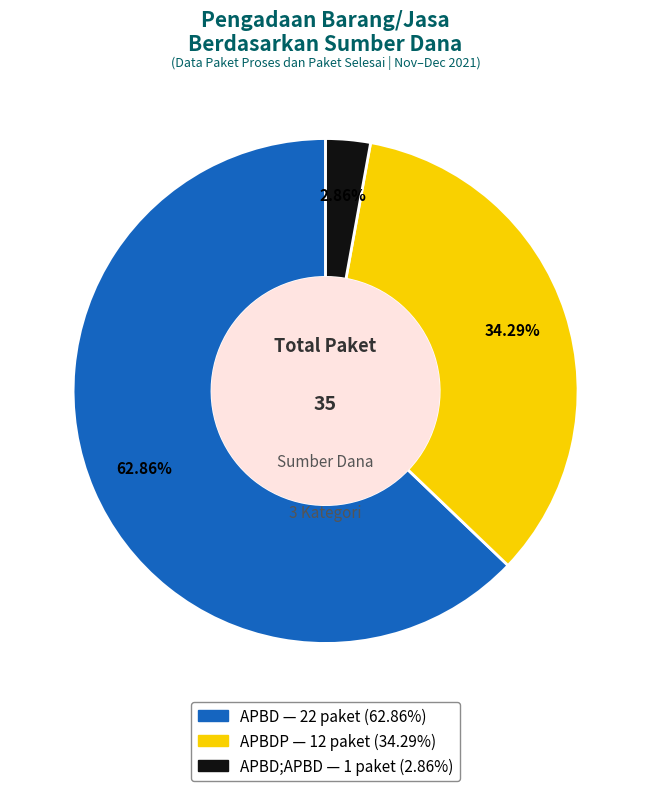

How many slices are in this pie chart?

3